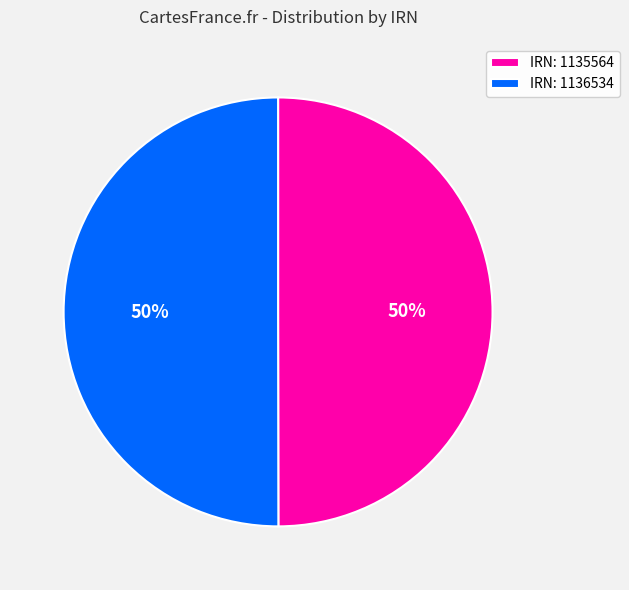

To the nearest percent, what is the average slice percentage?

50%